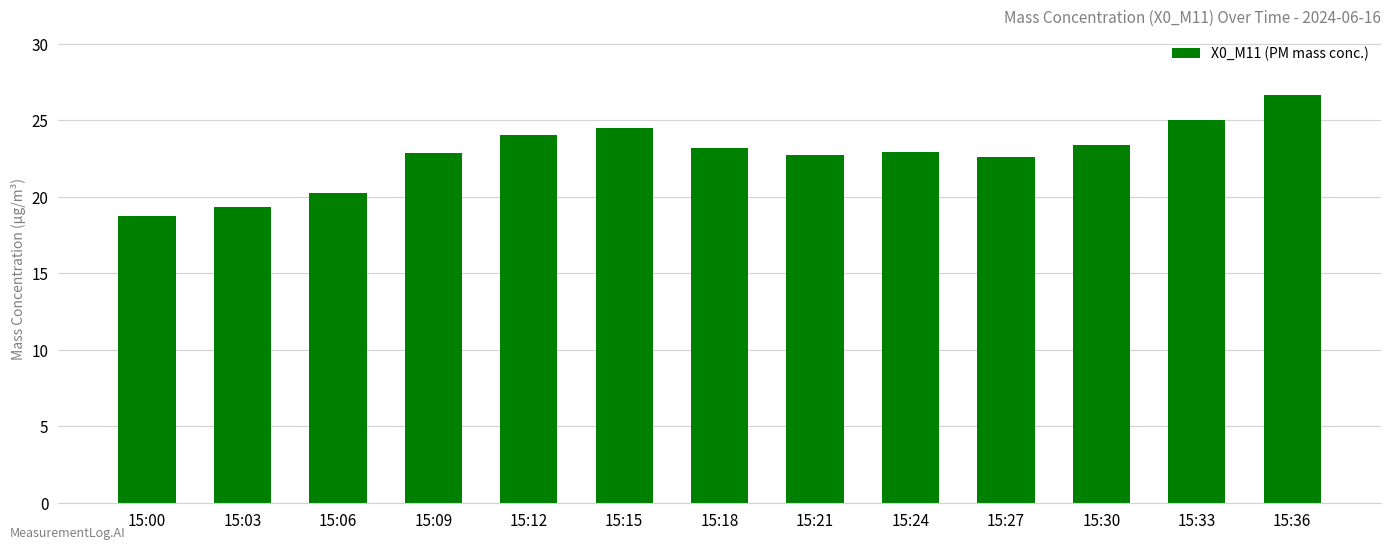

What is the smallest value displayed?

18.8